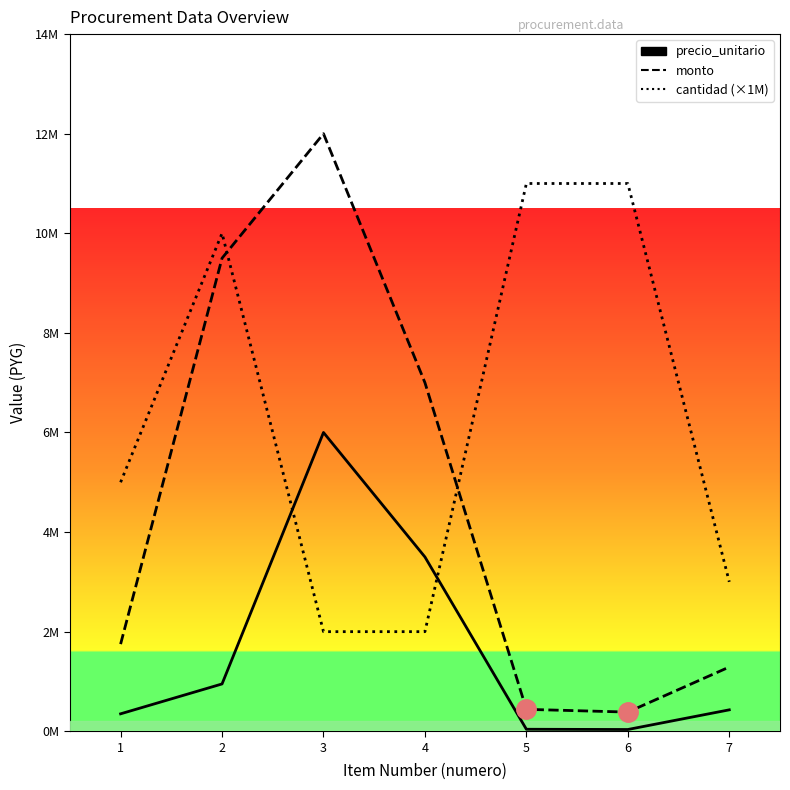

Where is the first local minimum for monto?

6